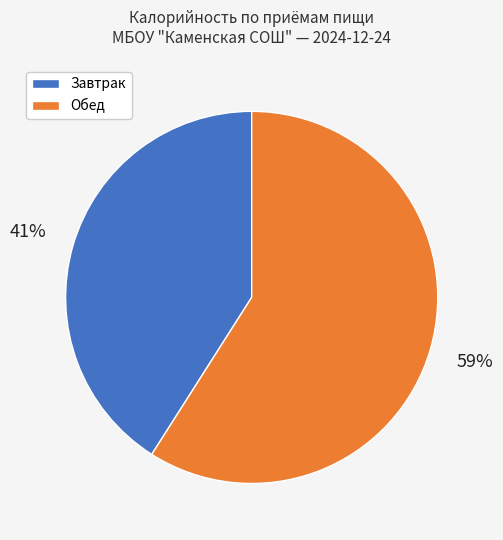

Does any single category account for the majority?

Yes